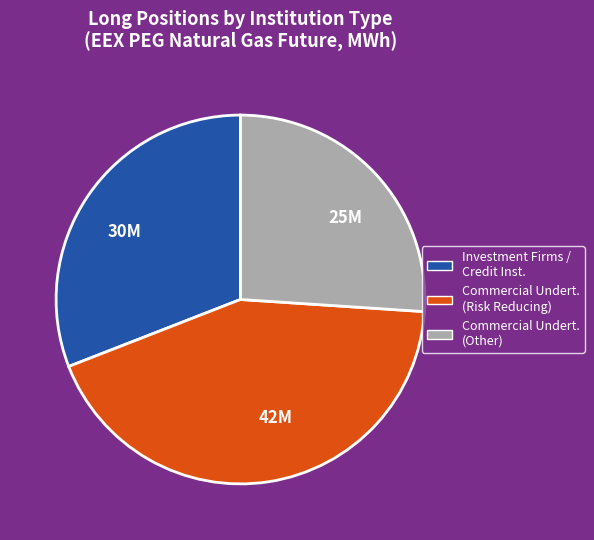

Count the number of slices in the pie.

3